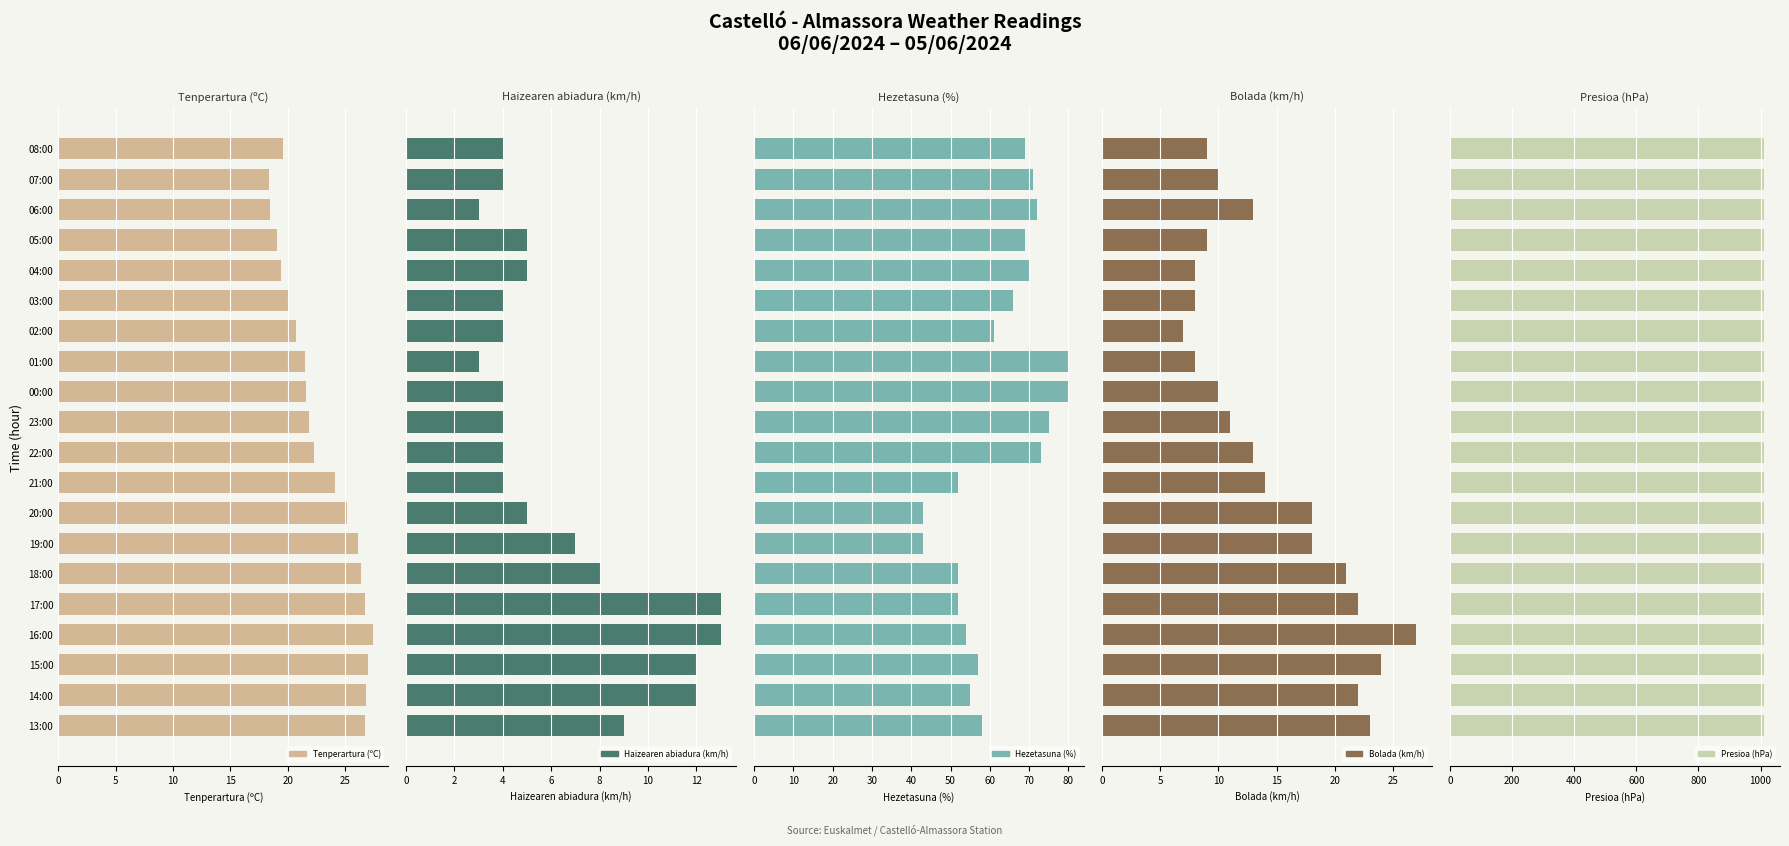

Which series has the largest total across all categories?

Presioa (hPa)